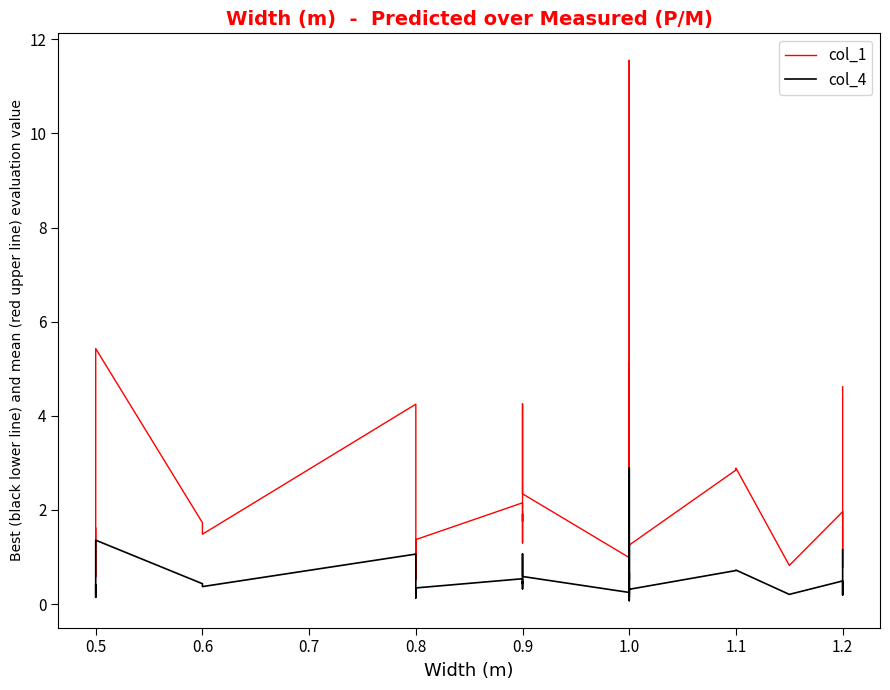

True or false: col_1 and col_4 intersect in this chart.

False